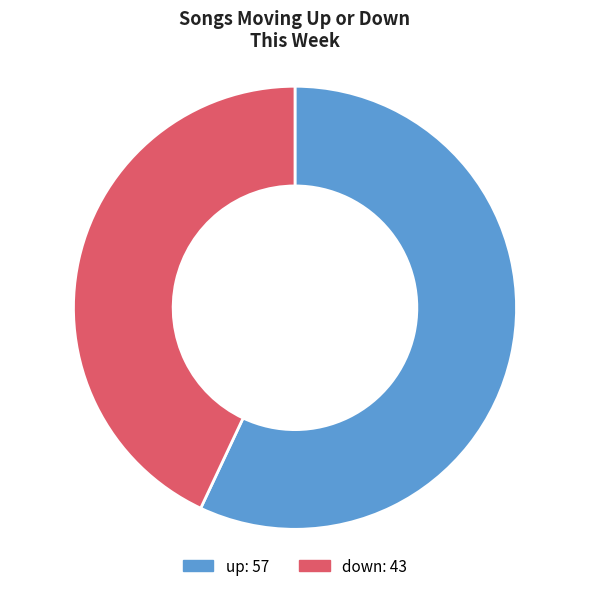

Rank the categories by value from lowest to highest.

down, up